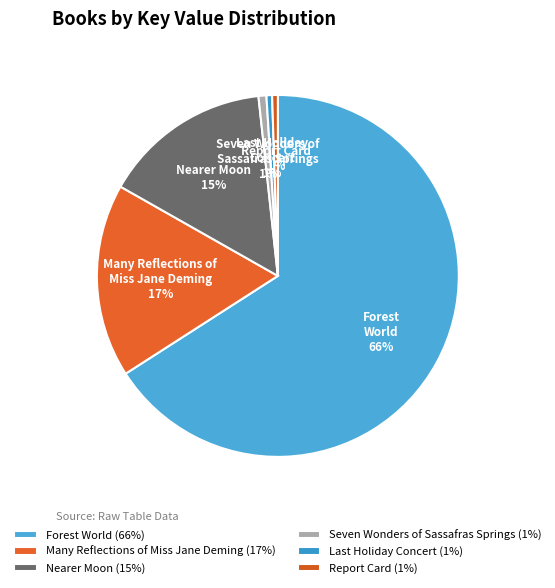

To the nearest percent, what is the average slice percentage?

17%